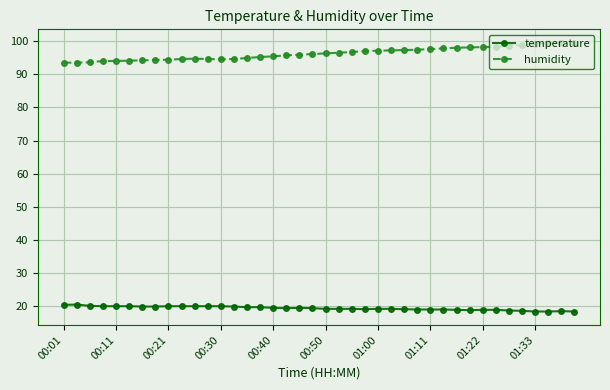

Rank the series by their average value, from highest to lowest.

humidity, temperature